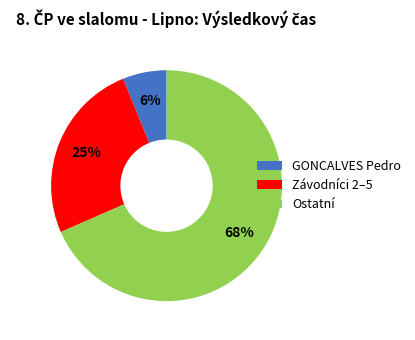

Is there a majority slice in this chart?

Yes